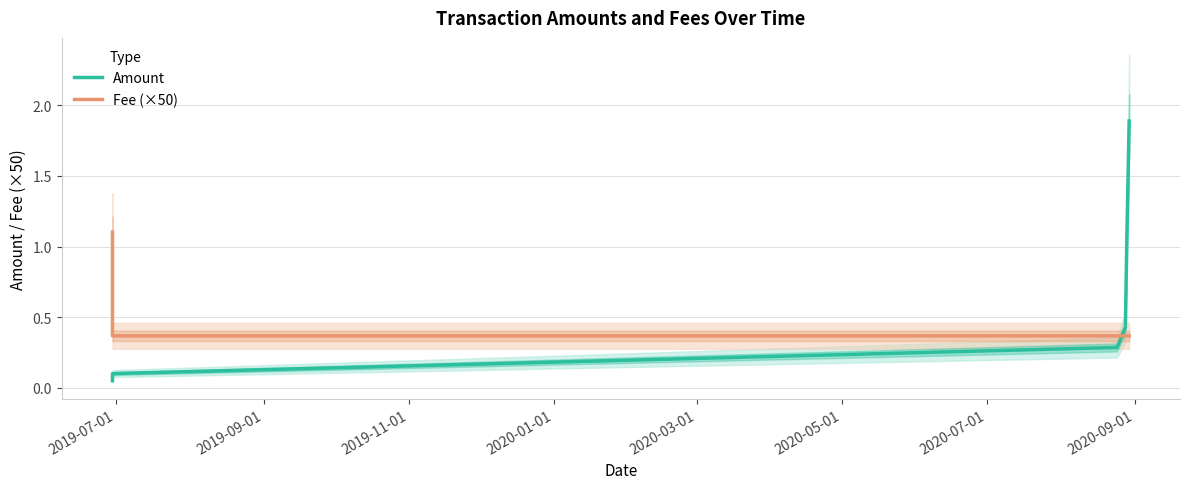

What is the average value of the Fee (×50) series?

0.5